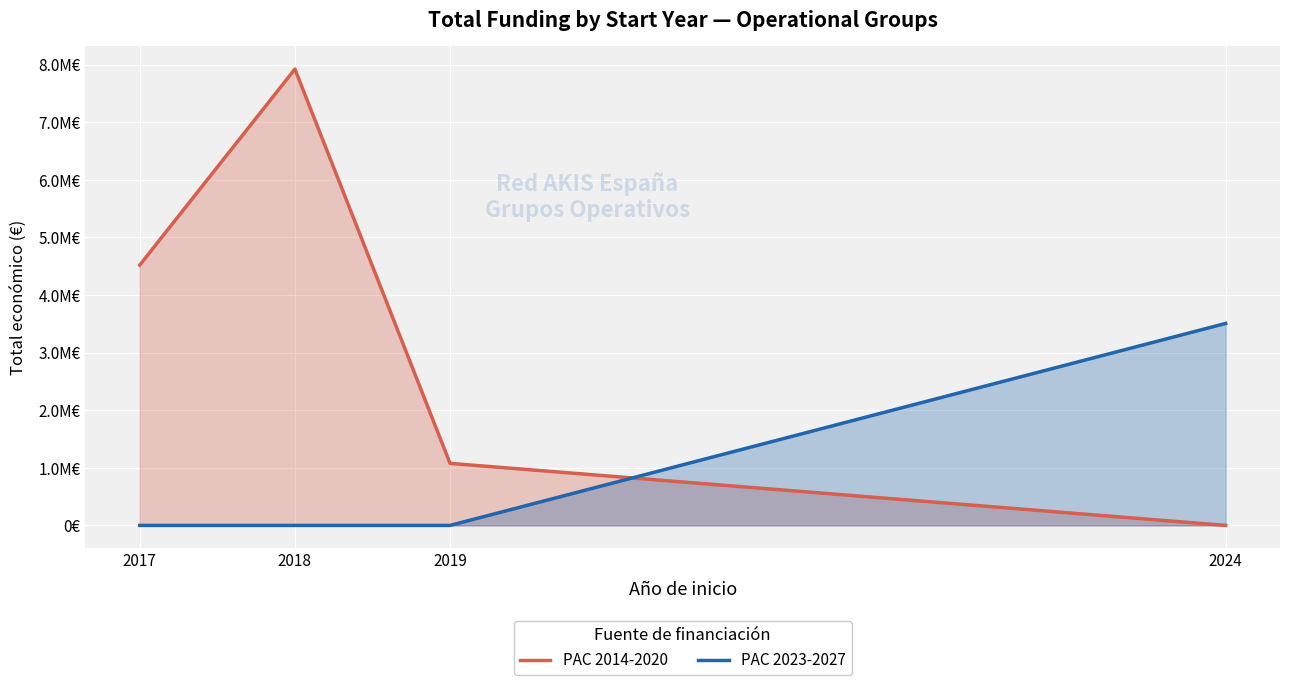

Is the value of PAC 2014-2020 at 2019 greater than the value of PAC 2023-2027 at 2017?

Yes